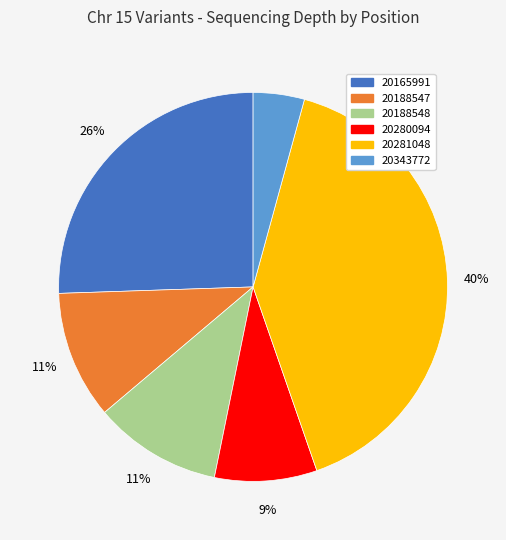

What percentage is the 20188548 slice, to the nearest percent?

11%